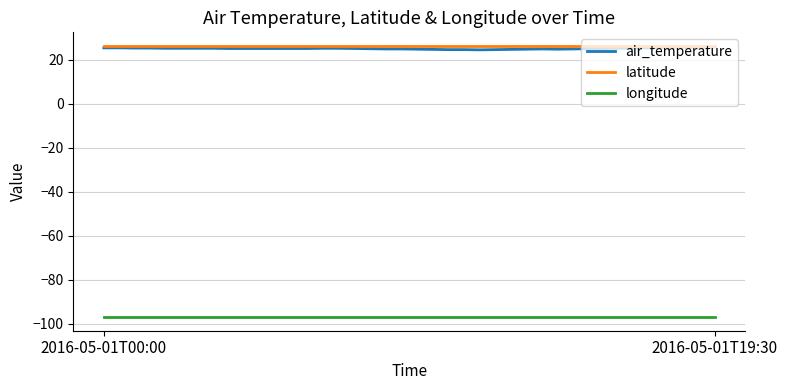

True or false: longitude and latitude intersect in this chart.

False